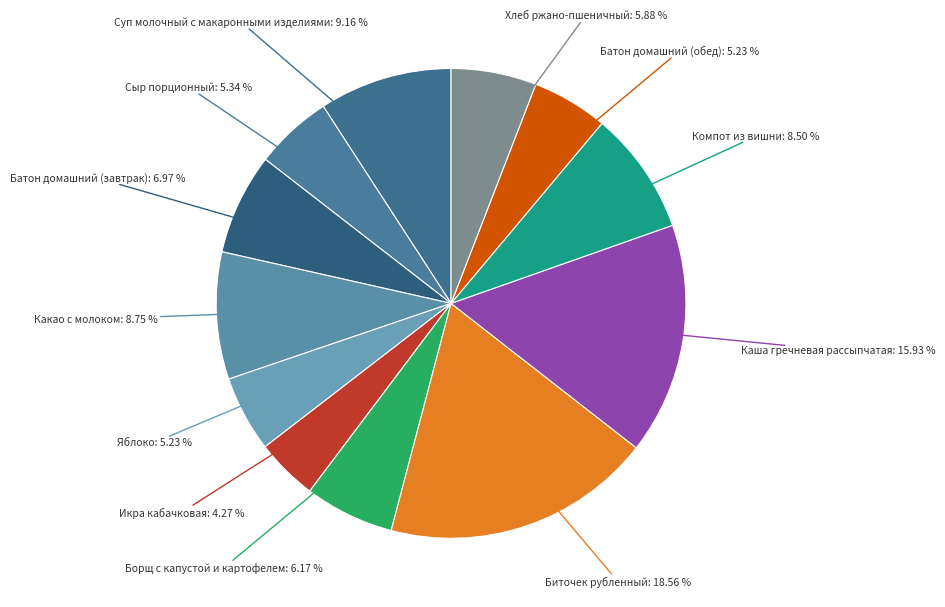

What is the smallest slice in the pie chart?

Икра кабачковая